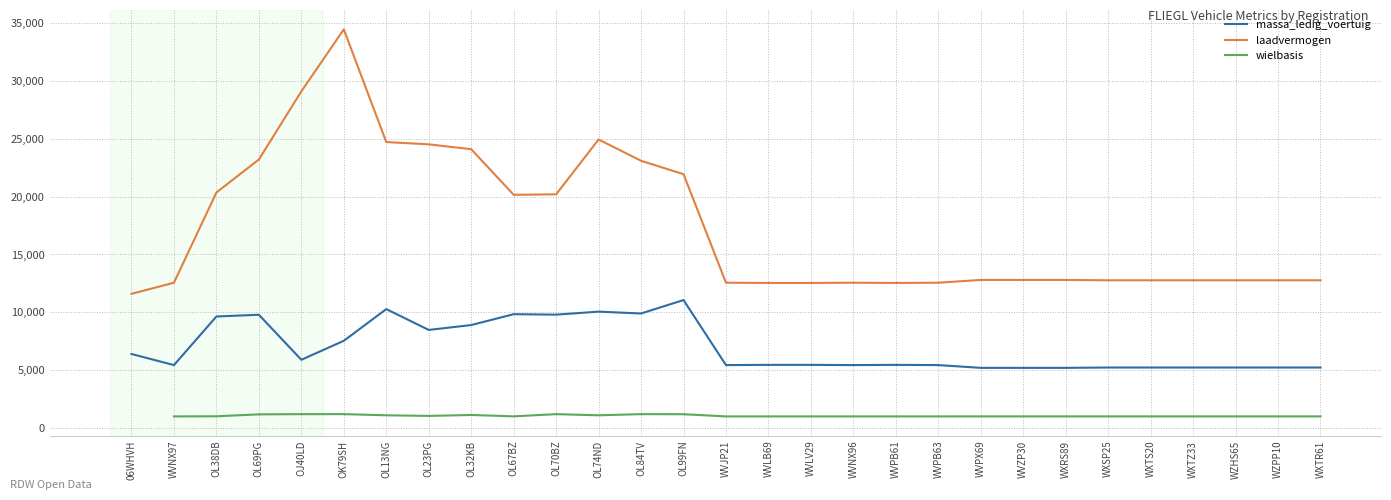

How many wielbasis values are between 1004 and 1100?

21